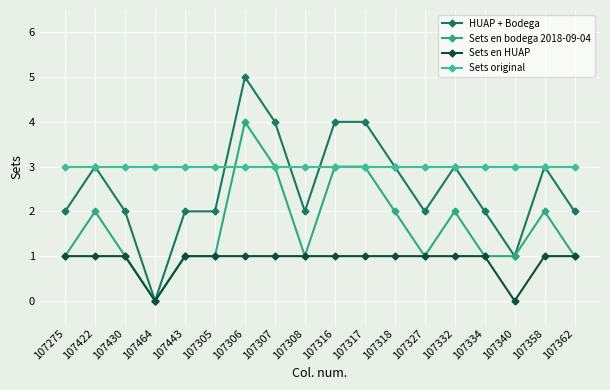

Which series has the largest total across all categories?

Sets original